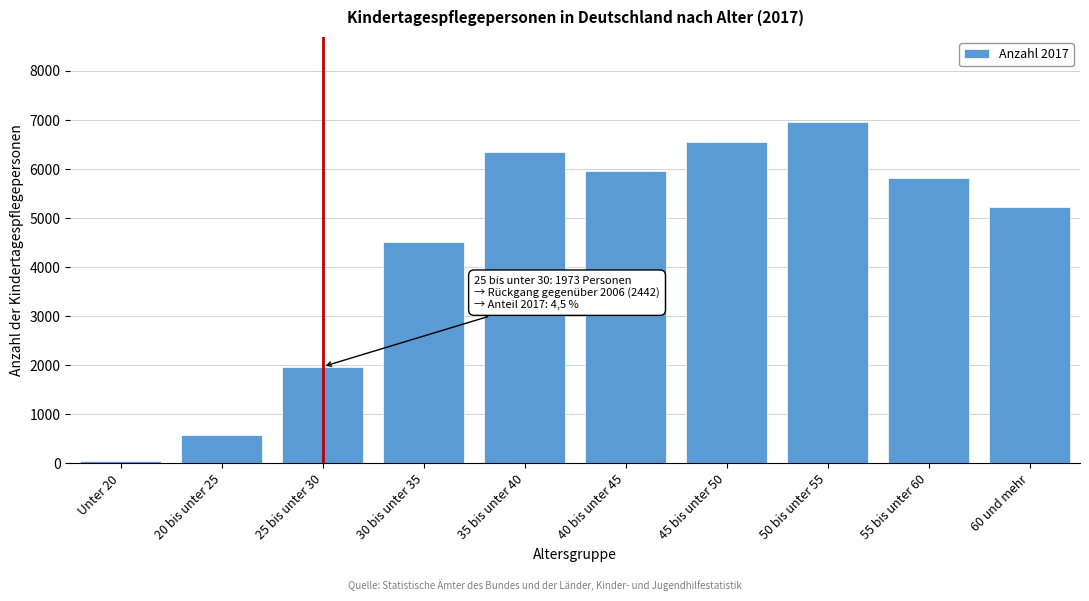

Reading left to right, list all the values displayed in this chart.

Unter 20=43	20 bis unter 25=586	25 bis unter 30=1973	30 bis unter 35=4509	35 bis unter 40=6343	40 bis unter 45=5958	45 bis unter 50=6554	50 bis unter 55=6954	55 bis unter 60=5811	60 und mehr=5224